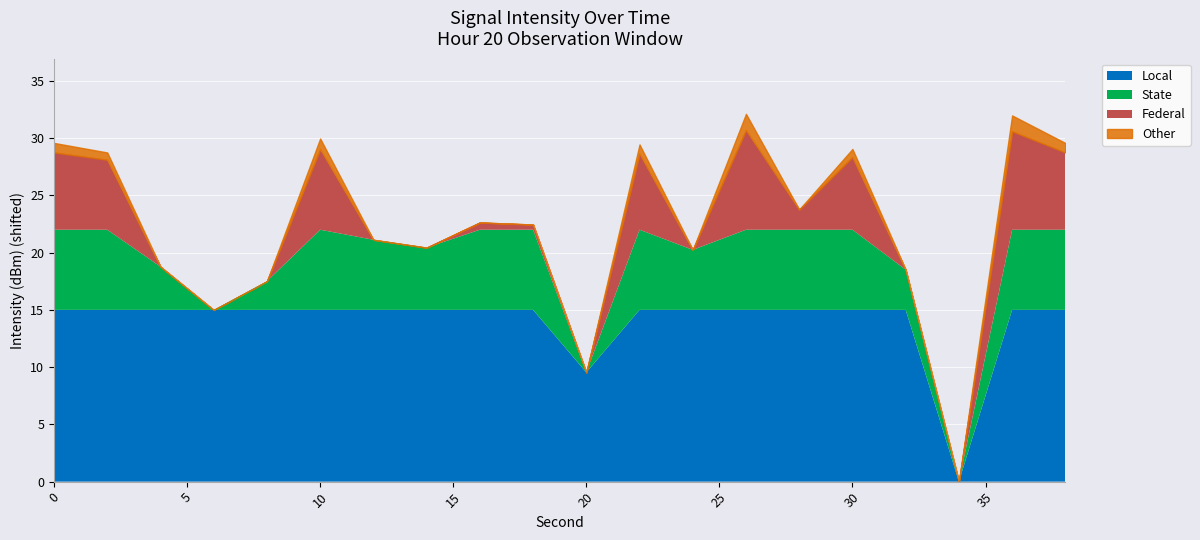

Is it true that Local equals 20.6 at 0?

False